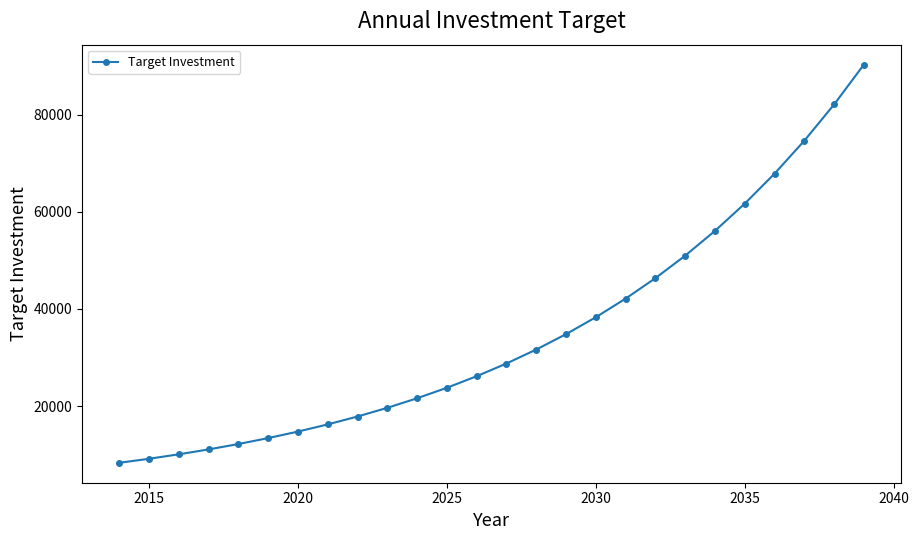

True or false: there are more than 1 points higher than both neighbors.

False